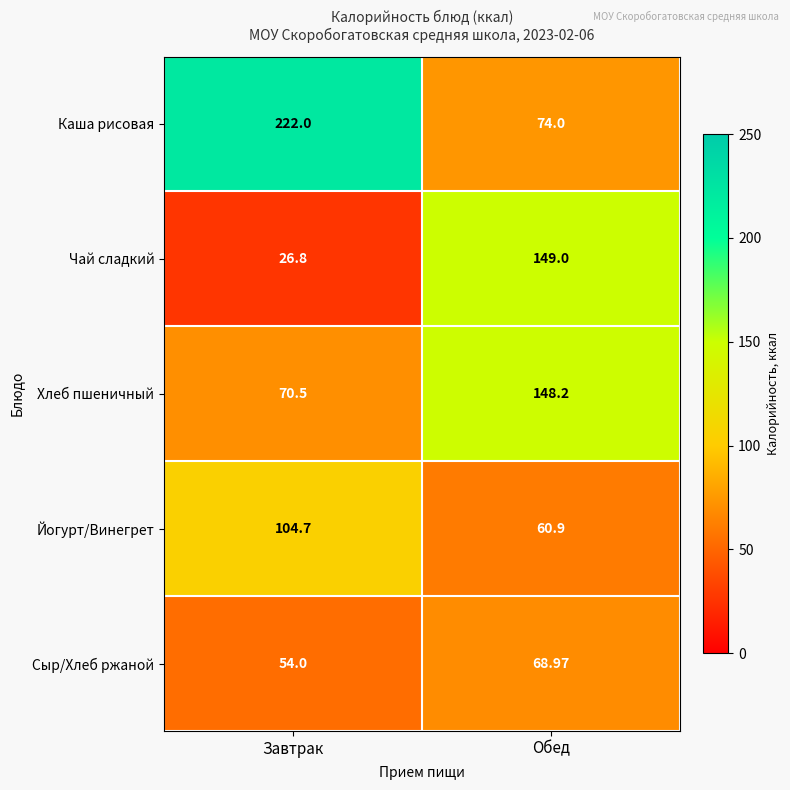

At which category does the chart reach its minimum across all series?

Завтрак